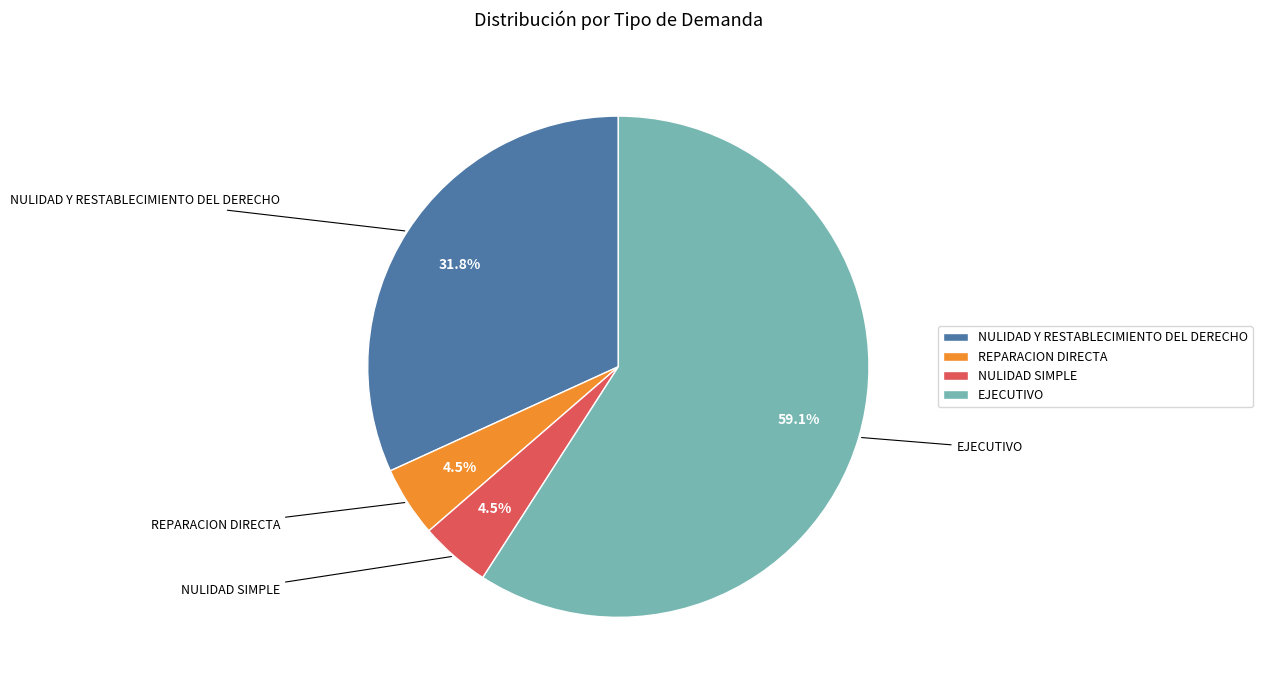

Which slice is the largest?

EJECUTIVO